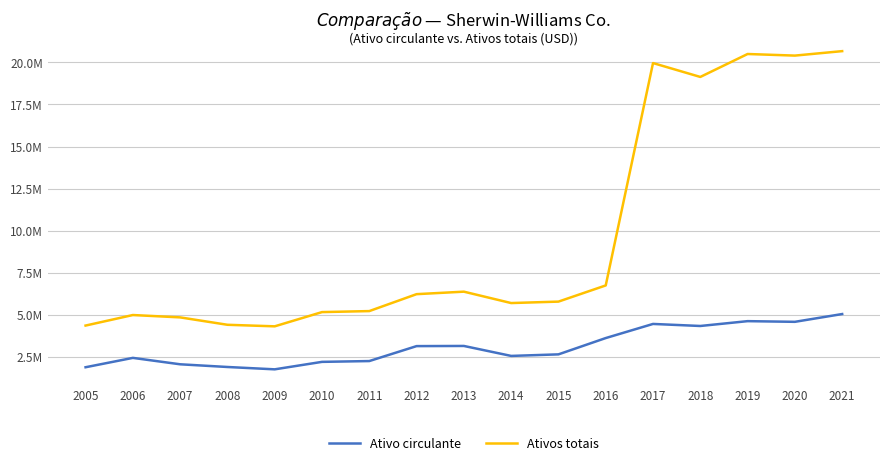

Which series has the widest spread of values?

Ativos totais